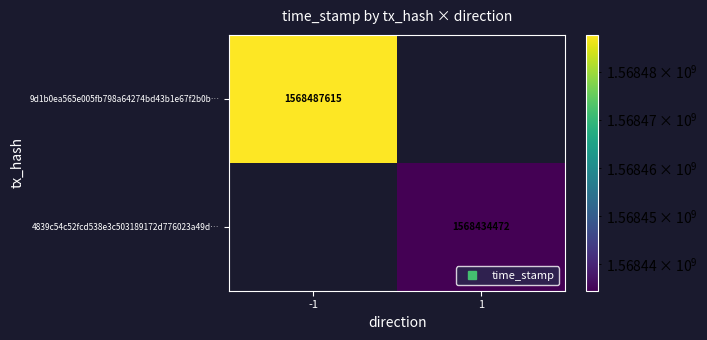

Which series has the largest total across all categories?

9d1b0ea565e005fb798a64274bd43b1e67f2b0b…